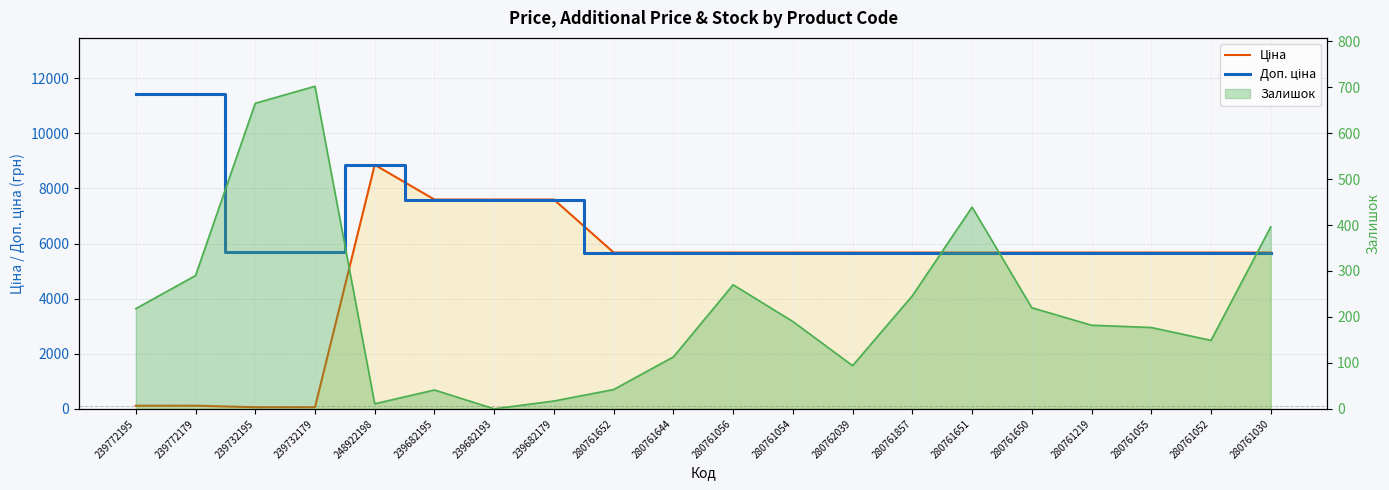

True or false: Ціна and Доп. ціна intersect in this chart.

False